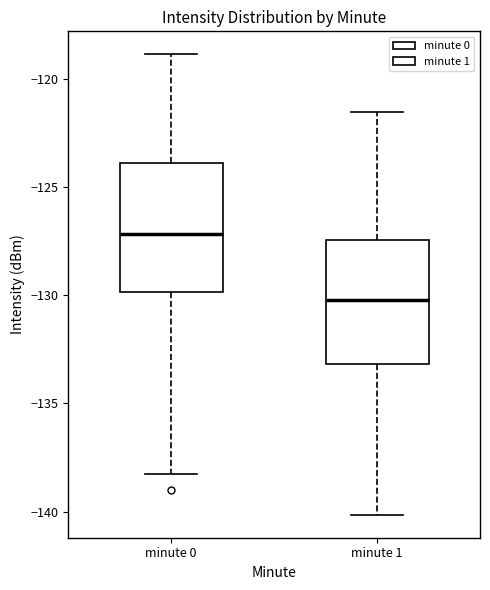

Which box has the highest median line?

minute 0